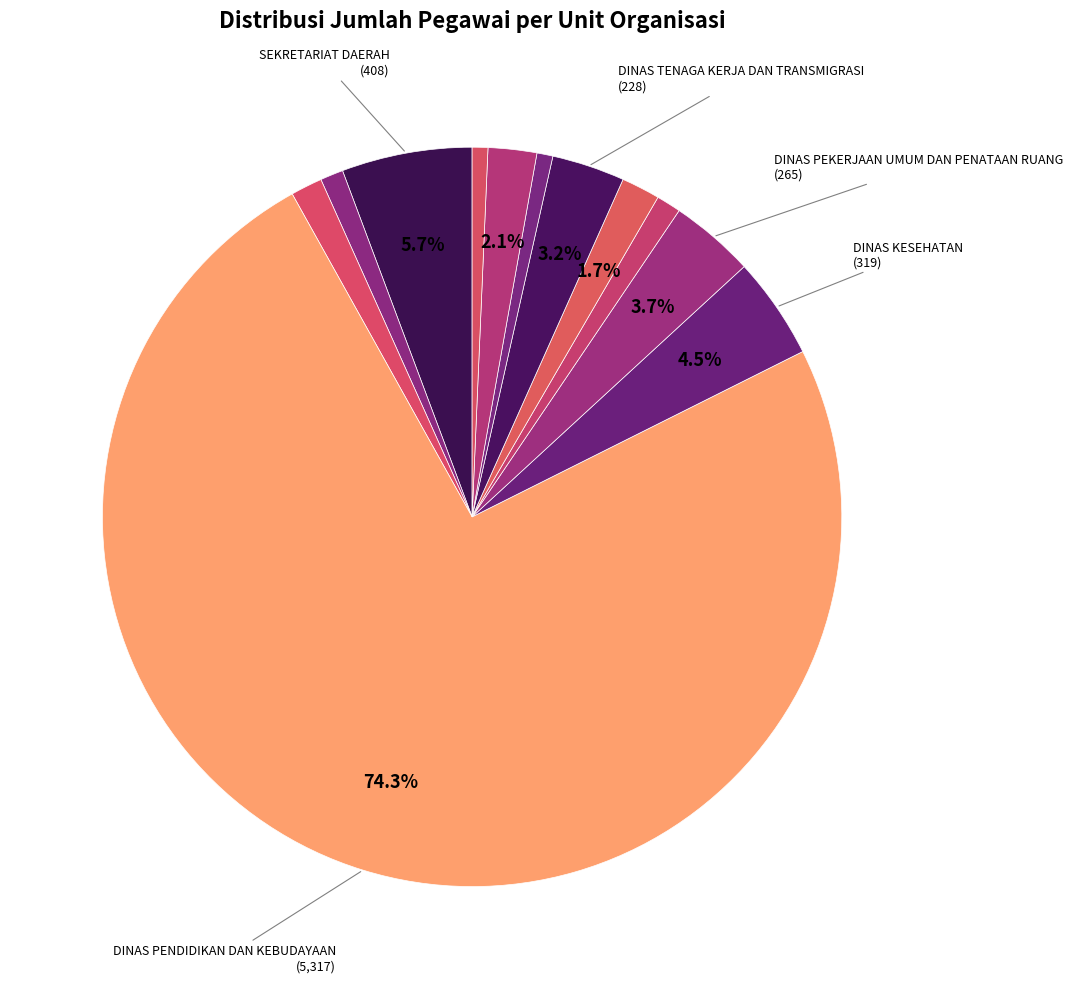

How many segments does this pie chart have?

12